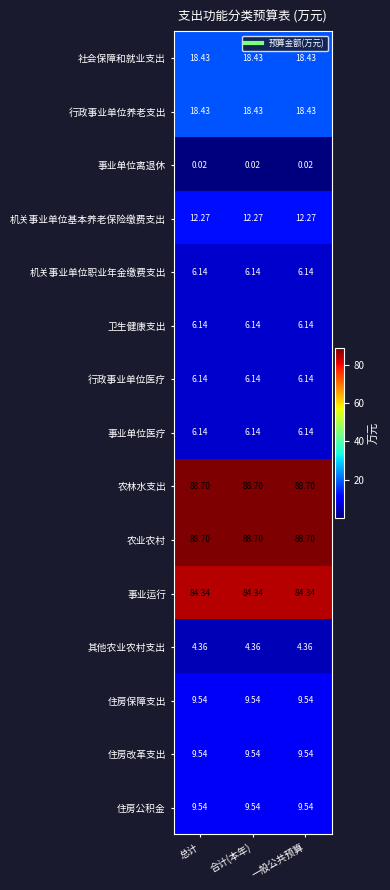

Is the value of 行政事业单位医疗 at 一般公共预算 greater than the value of 住房保障支出 at 一般公共预算?

No